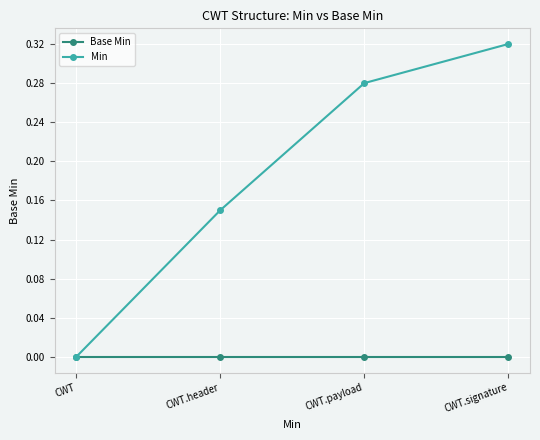

Which series has the widest spread of values?

Min